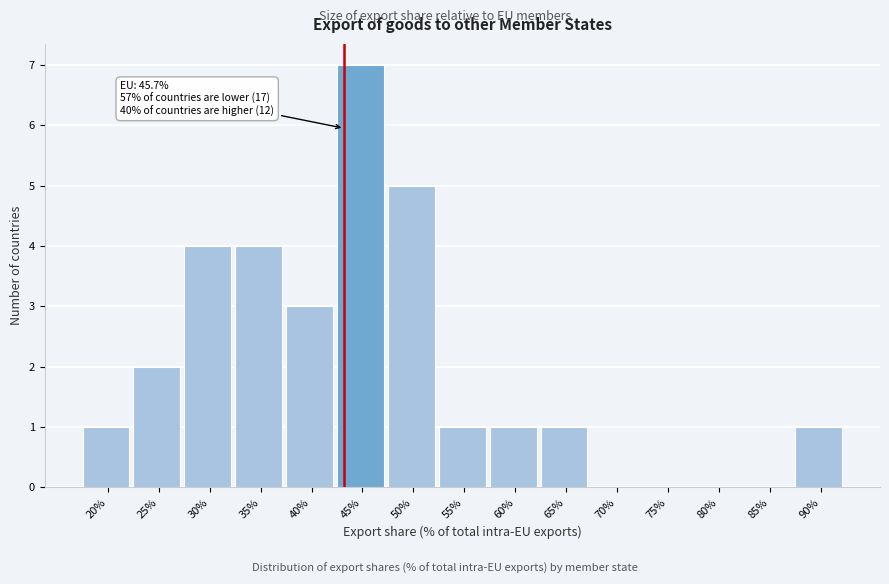

Reading right to left, what are all the values shown in this chart?

90%=1	85%=0	80%=0	75%=0	70%=0	65%=1	60%=1	55%=1	50%=5	45%=7	40%=3	35%=4	30%=4	25%=2	20%=1